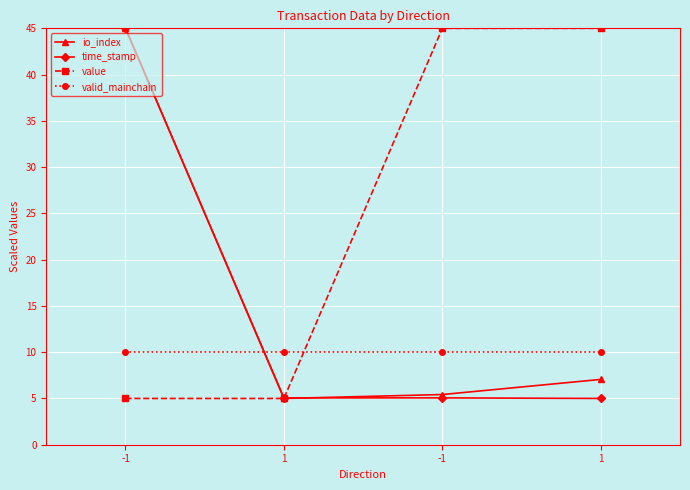

What are all the series names shown in the legend?

io_index, time_stamp, value, valid_mainchain